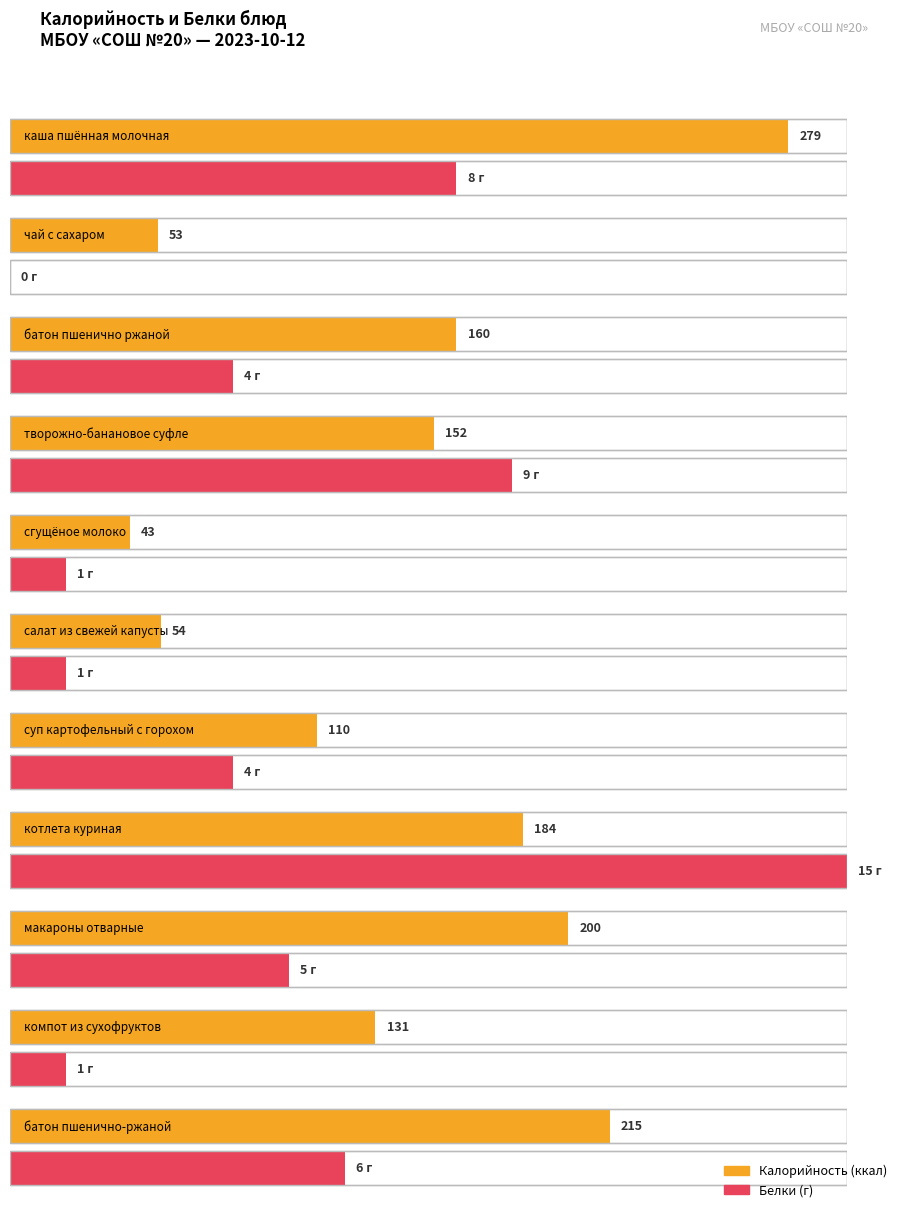

Rank the categories by Белки value from lowest to highest.

чай с сахаром, сгущёное молоко, салат из свежей капусты, компот из сухофруктов, батон пшенично ржаной, суп картофельный с горохом, макароны отварные, батон пшенично-ржаной, каша пшённая молочная, творожно-банановое суфле, котлета куриная